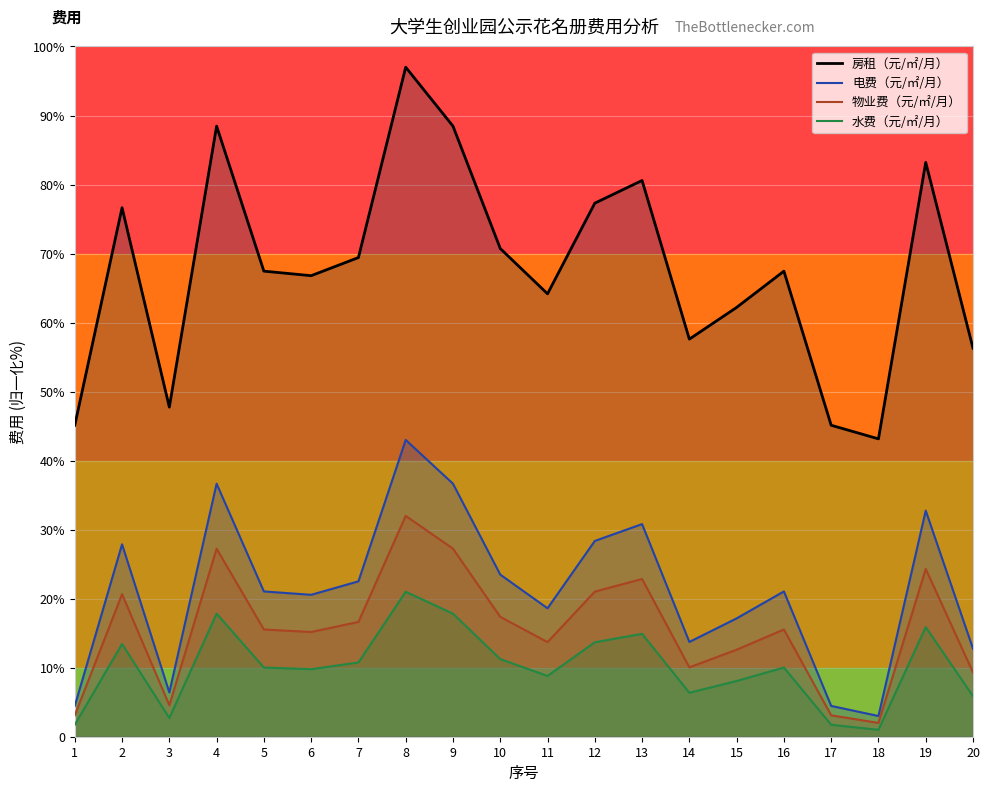

At 9, list the series in order from largest to smallest.

房租（元/㎡/月）, 电费（元/㎡/月）, 物业费（元/㎡/月）, 水费（元/㎡/月）